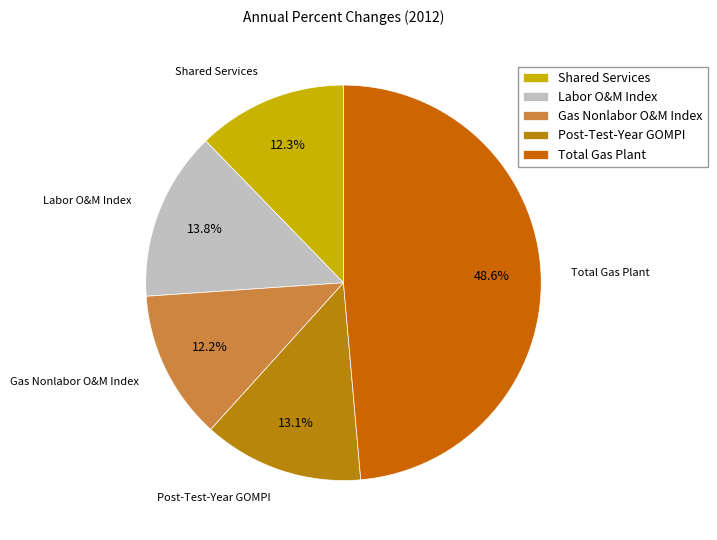

Is it true that Total Gas Plant is 49% of the pie?

True